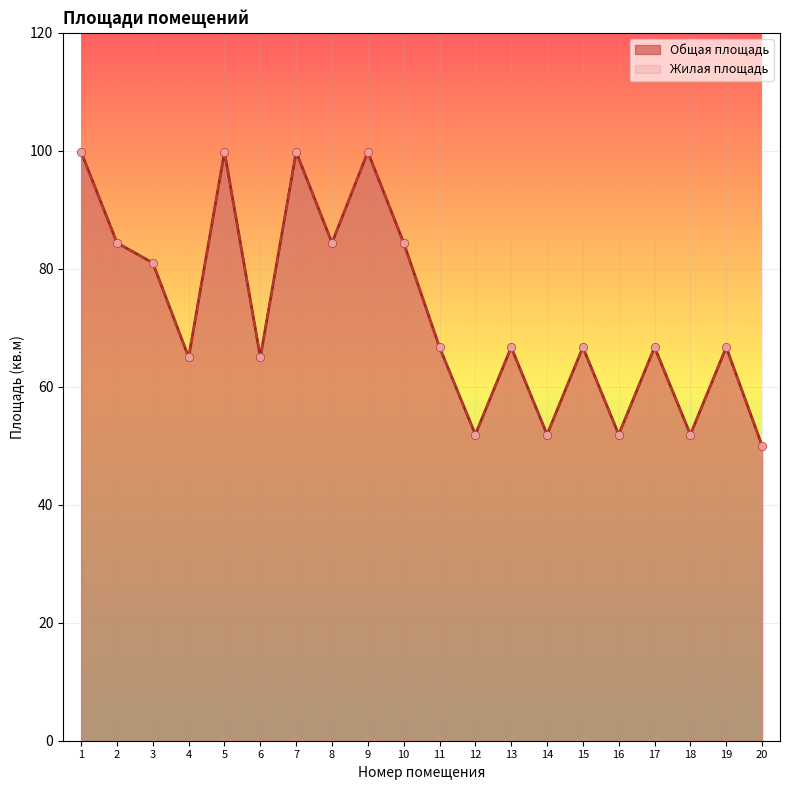

What are all the series names shown in the legend?

Общая площадь, Жилая площадь